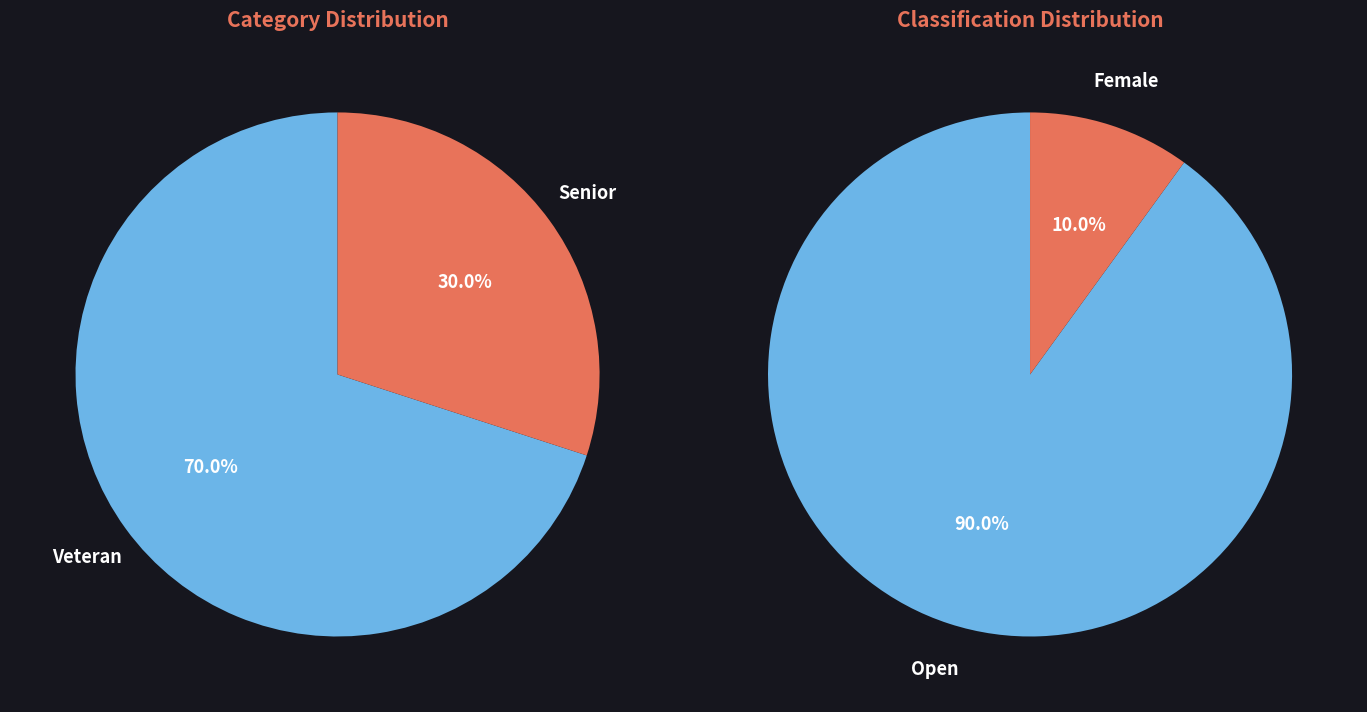

What percentage is the Veteran slice, to the nearest percent?

70%